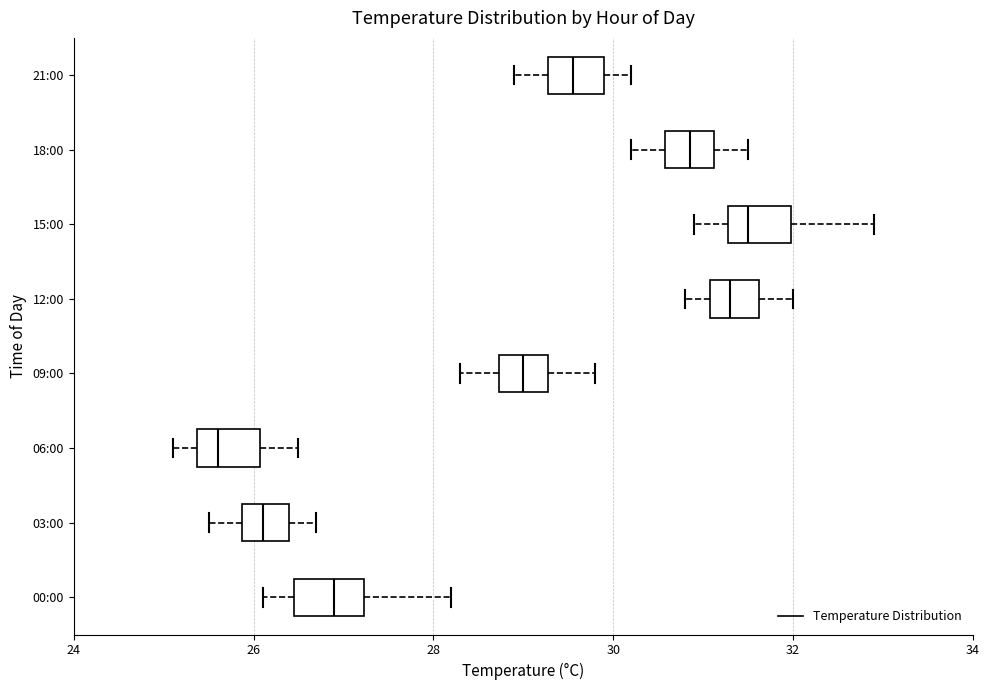

Reading bottom to top, read every box against the x-axis: the position of its median line, the range the box covers, and the ends of its whiskers. The values are not printed on the chart, so give them approximately, as read against the axis.

00:00: median 27.0, box 26.4 to 27.2, whiskers 26.2 to 28.2
03:00: median 26.2, box 25.8 to 26.4, whiskers 25.6 to 26.8
06:00: median 25.6, box 25.4 to 26.0, whiskers 25.2 to 26.6
09:00: median 29.0, box 28.8 to 29.2, whiskers 28.4 to 29.8
12:00: median 31.4, box 31.0 to 31.6, whiskers 30.8 to 32.0
15:00: median 31.6, box 31.2 to 32.0, whiskers 31.0 to 33.0
18:00: median 30.8, box 30.6 to 31.2, whiskers 30.2 to 31.6
21:00: median 29.6, box 29.2 to 30.0, whiskers 29.0 to 30.2